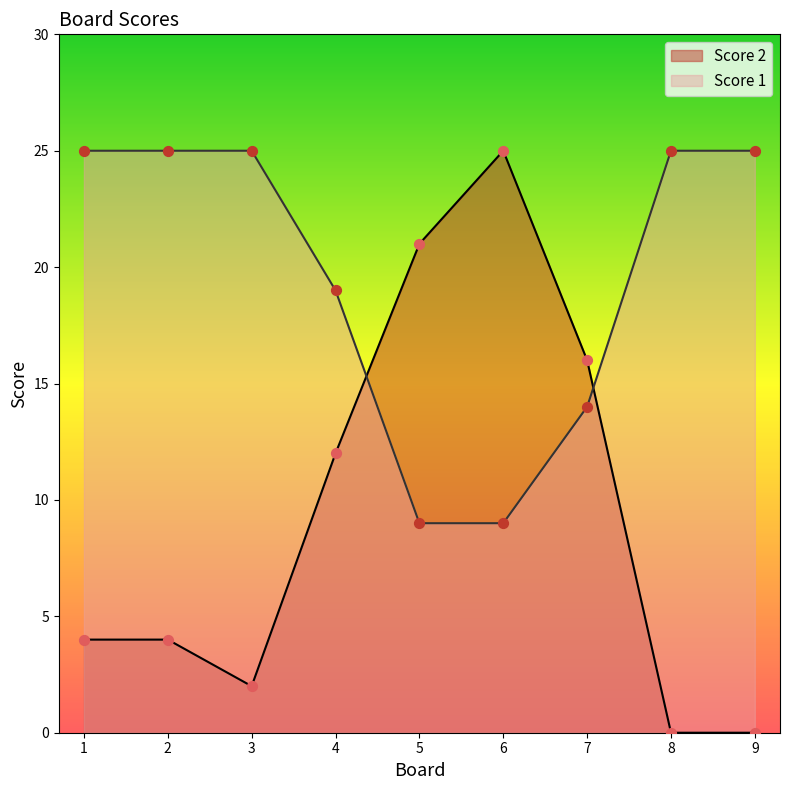

At which category is the sum across all series the highest?

6